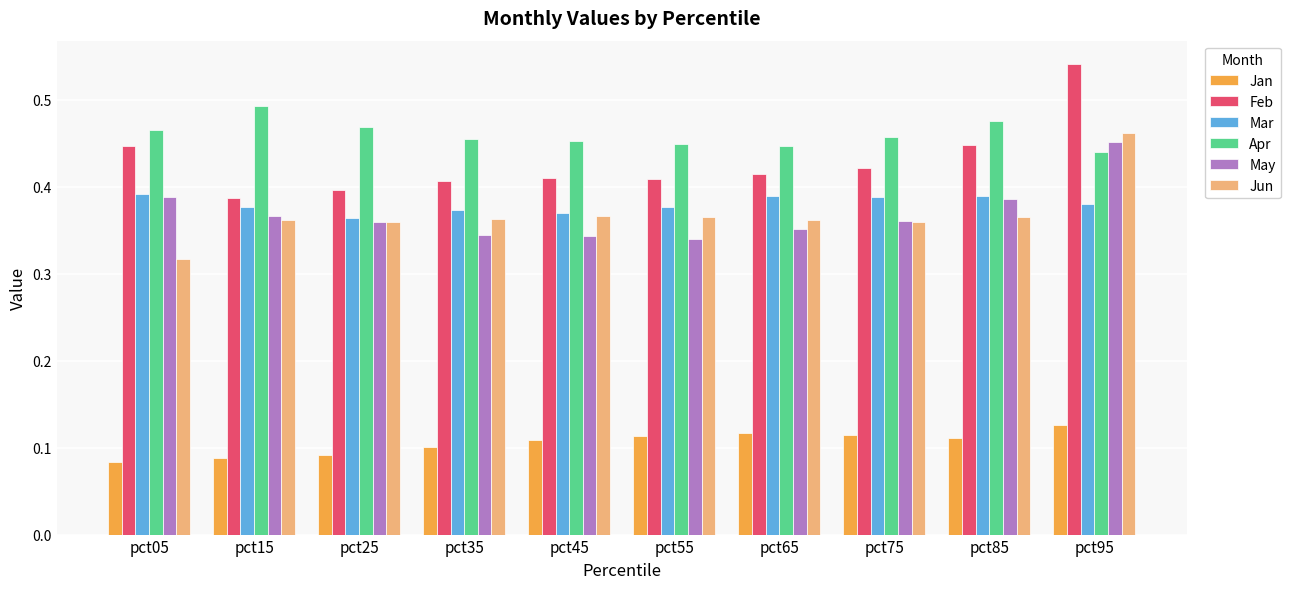

Which series has the largest total across all categories?

Apr